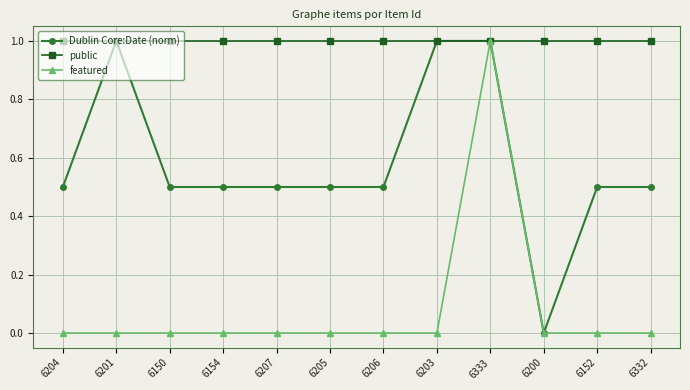

Which series has the largest total across all categories?

public